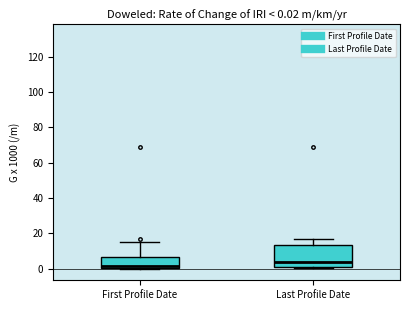

Which box has the highest median line?

Last Profile Date